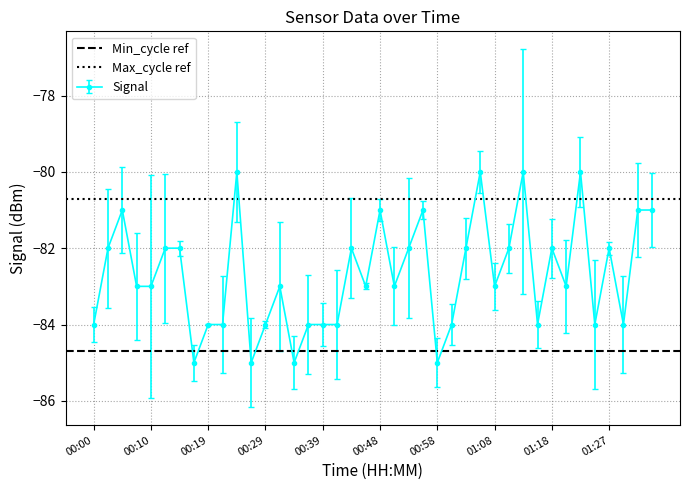

True or false: Signal has more than 2 points higher than both neighbors.

True